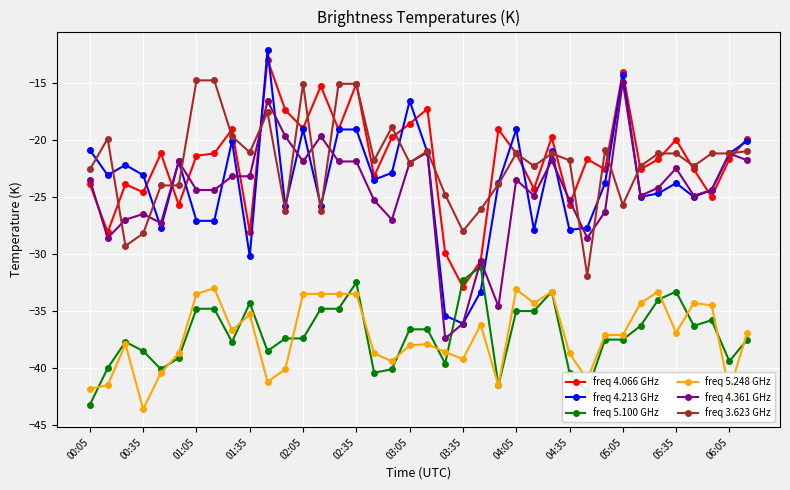

What is the value of the freq 3.623 GHz point at the 9th from the left?

-19.7